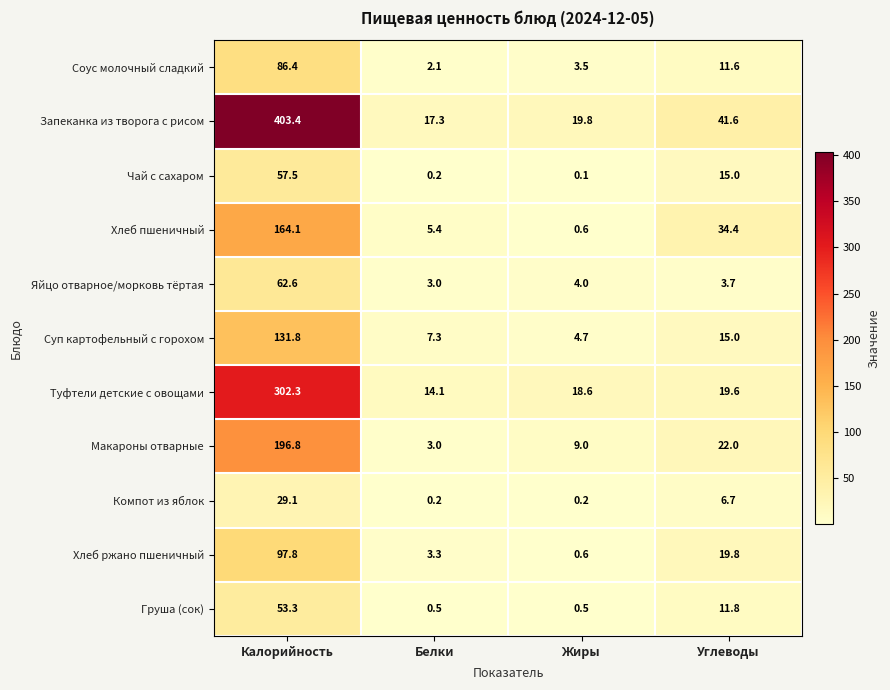

List the series in order of their peak value, lowest first.

Компот из яблок, Груша (сок), Чай с сахаром, Яйцо отварное/морковь тёртая, Соус молочный сладкий, Хлеб ржано пшеничный, Суп картофельный с горохом, Хлеб пшеничный, Макароны отварные, Туфтели детские с овощами, Запеканка из творога с рисом